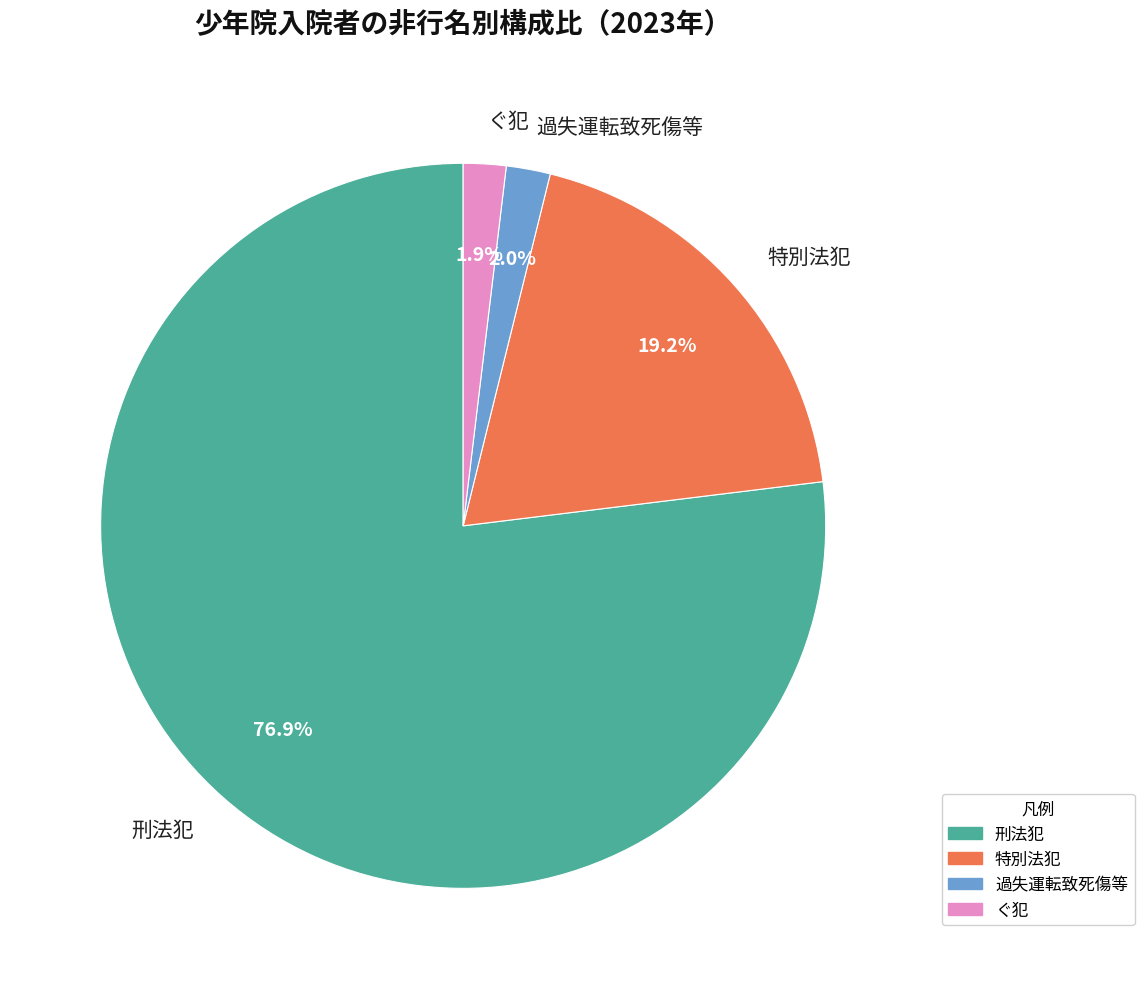

True or false: ぐ犯 accounts for 2% of the total.

True